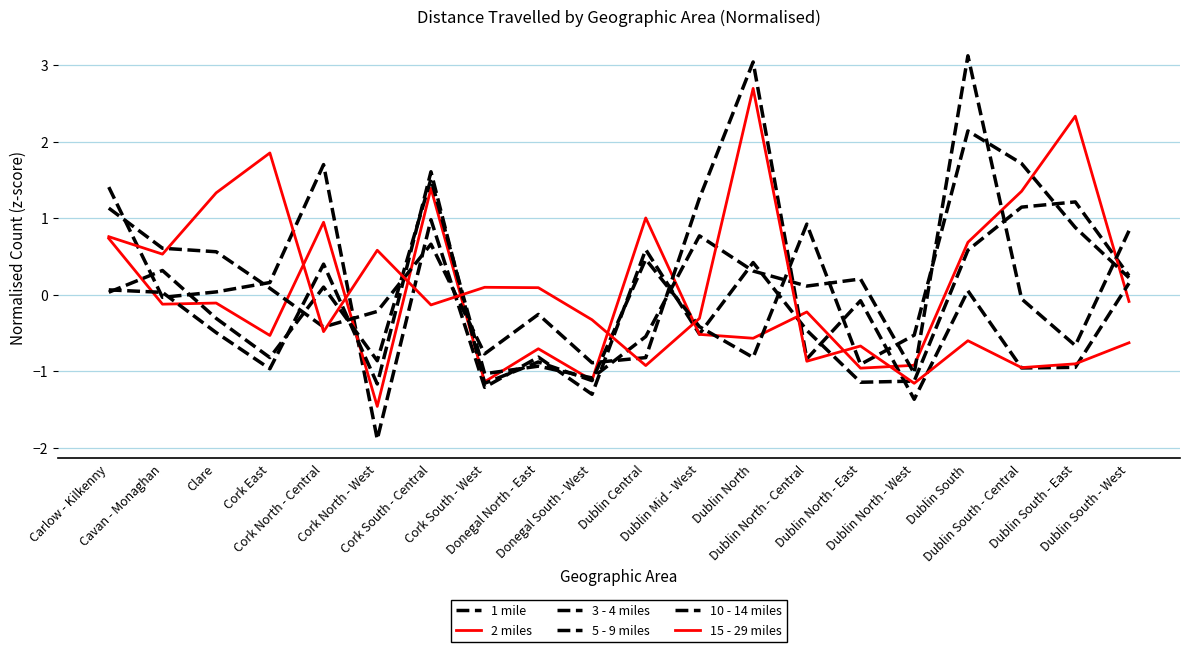

Which category has the lowest value across all series?

Cork North - West